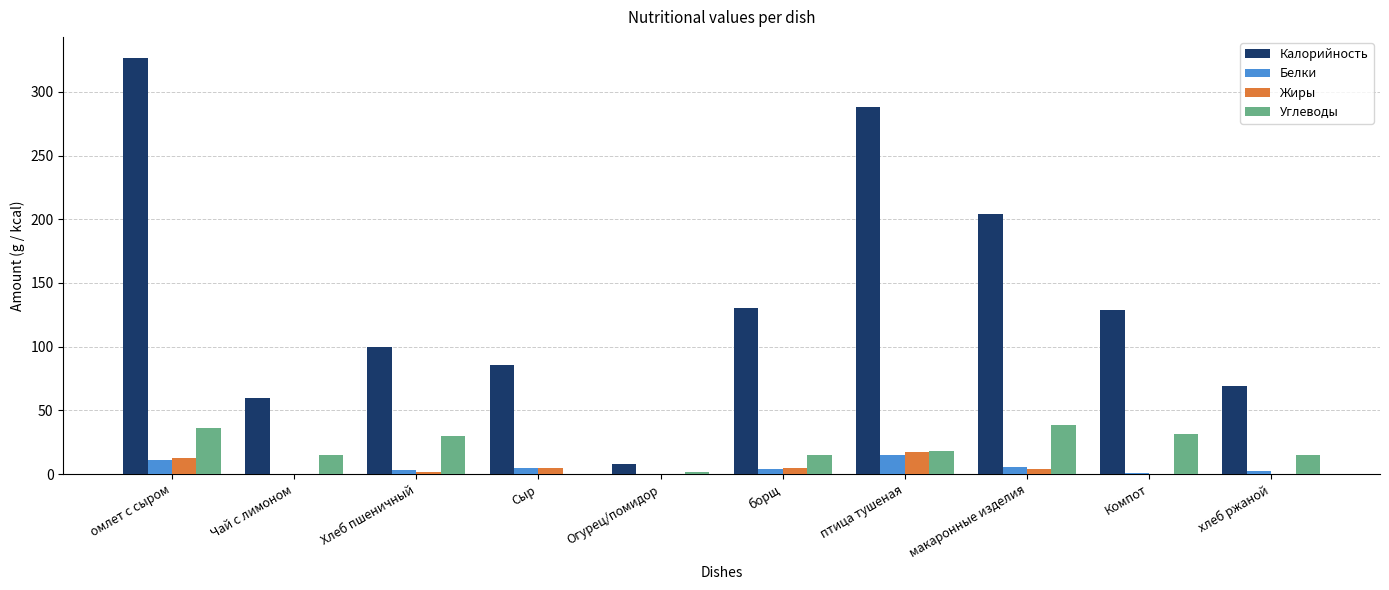

What is the total value across all series at птица тушеная?

337.9